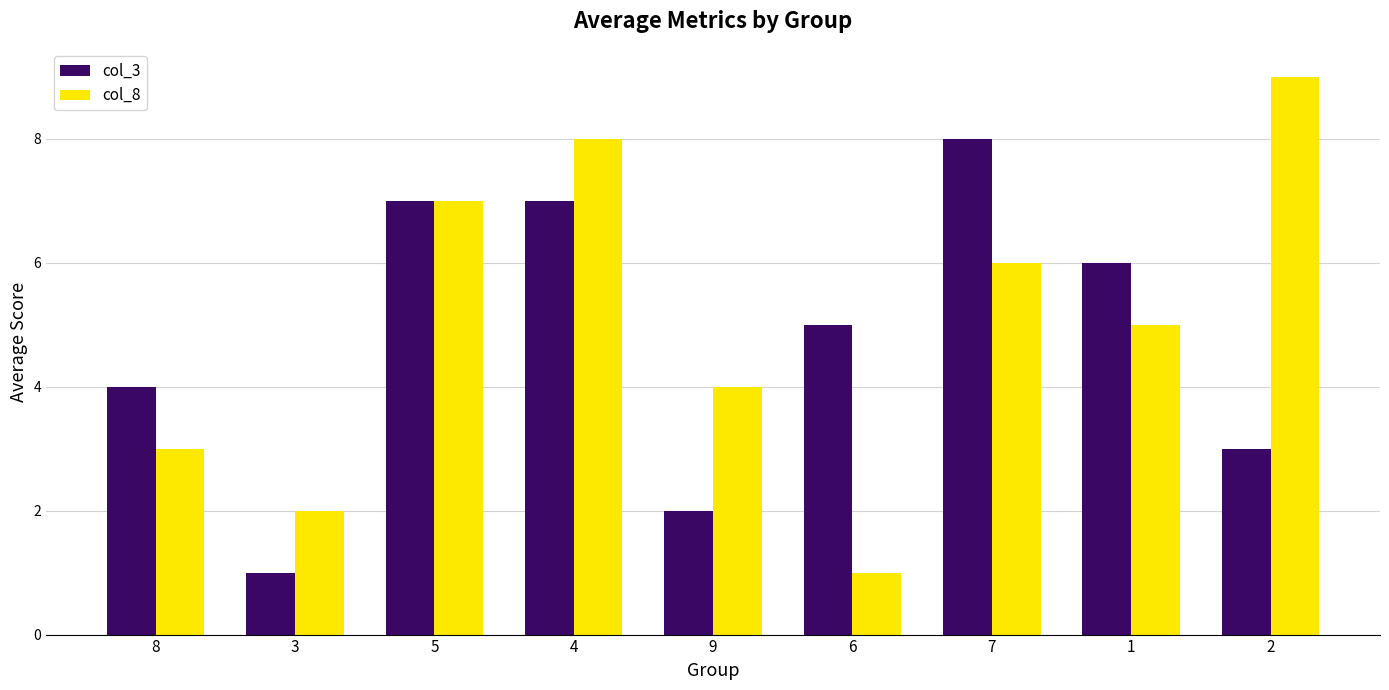

What is the difference between the col_3 values at 5 and 9?

5